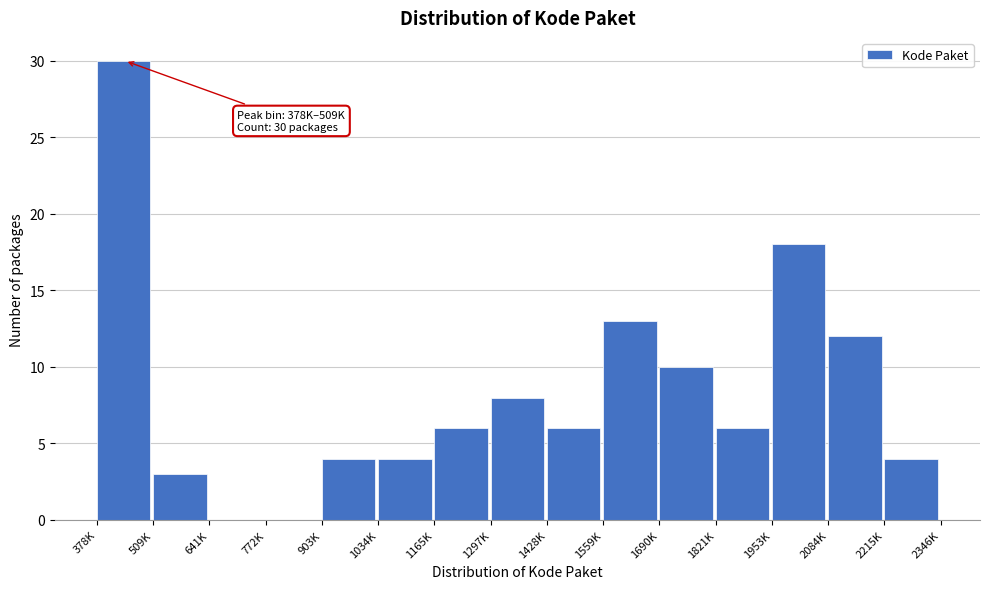

Reading left to right, list all the values displayed in this chart.

378K=30	509K=3	641K=0	772K=0	903K=4	1034K=4	1165K=6	1297K=8	1428K=6	1559K=13	1690K=10	1821K=6	1953K=18	2084K=12	2215K=4